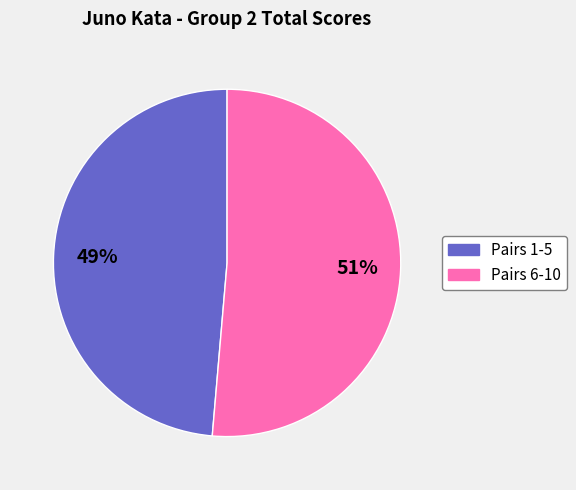

Is there a majority slice in this chart?

Yes